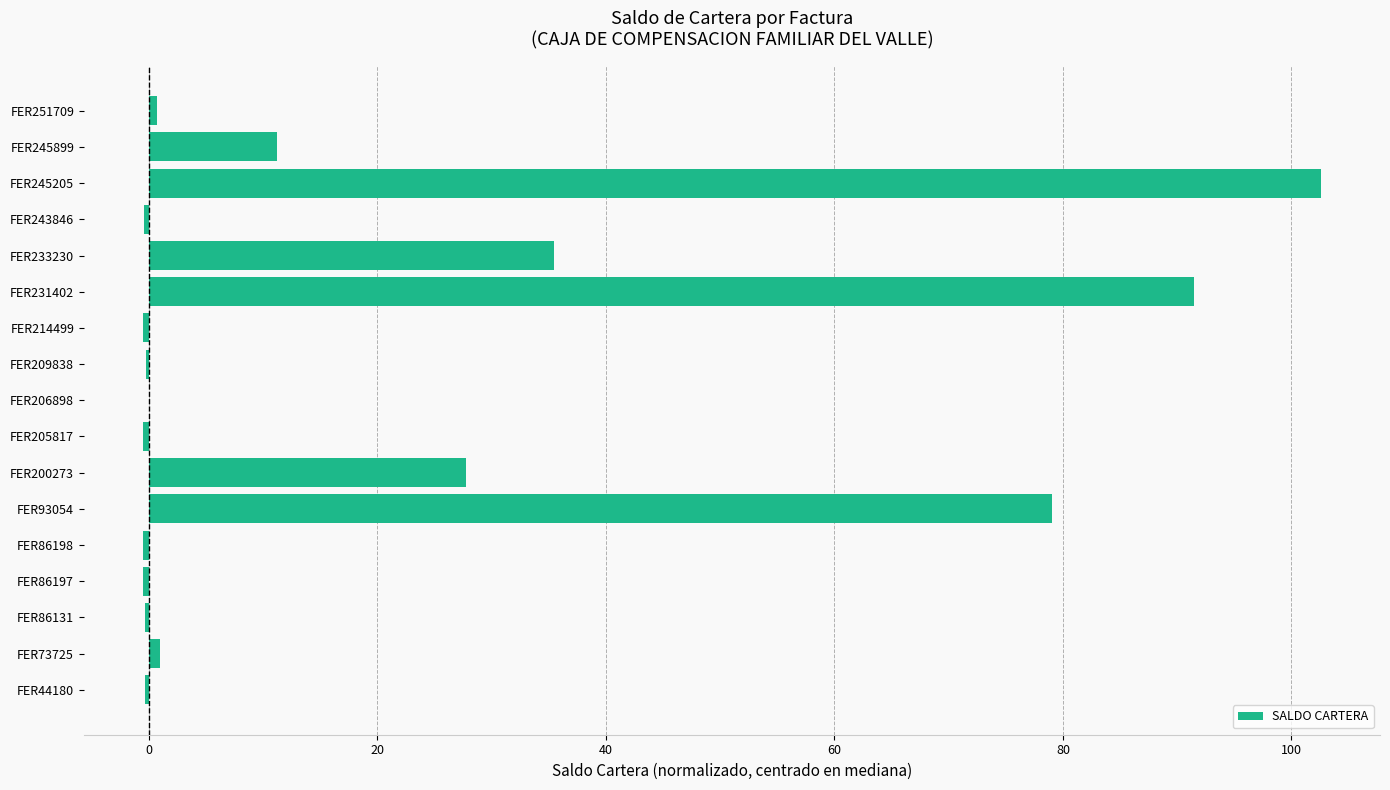

What is the sum of the values at FER231402 and FER206898?

91.5